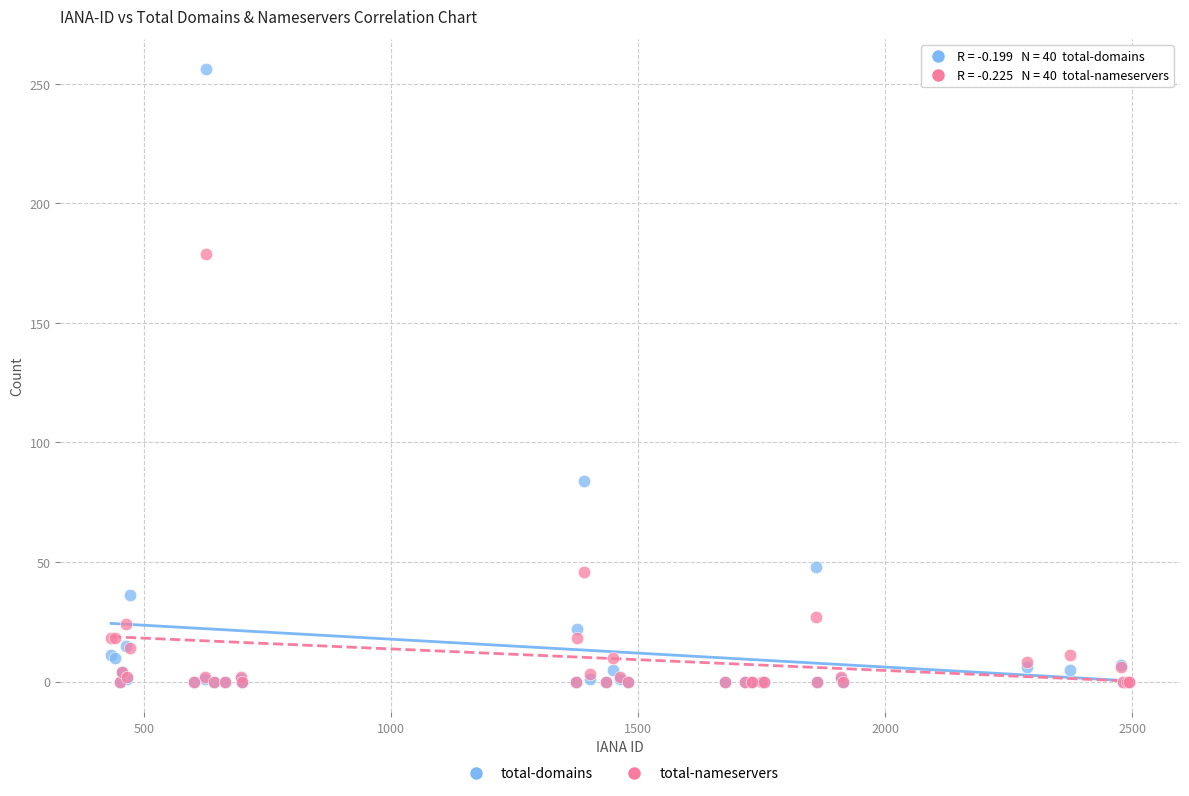

In the total-nameservers series, what Y value is closest to 89?

46